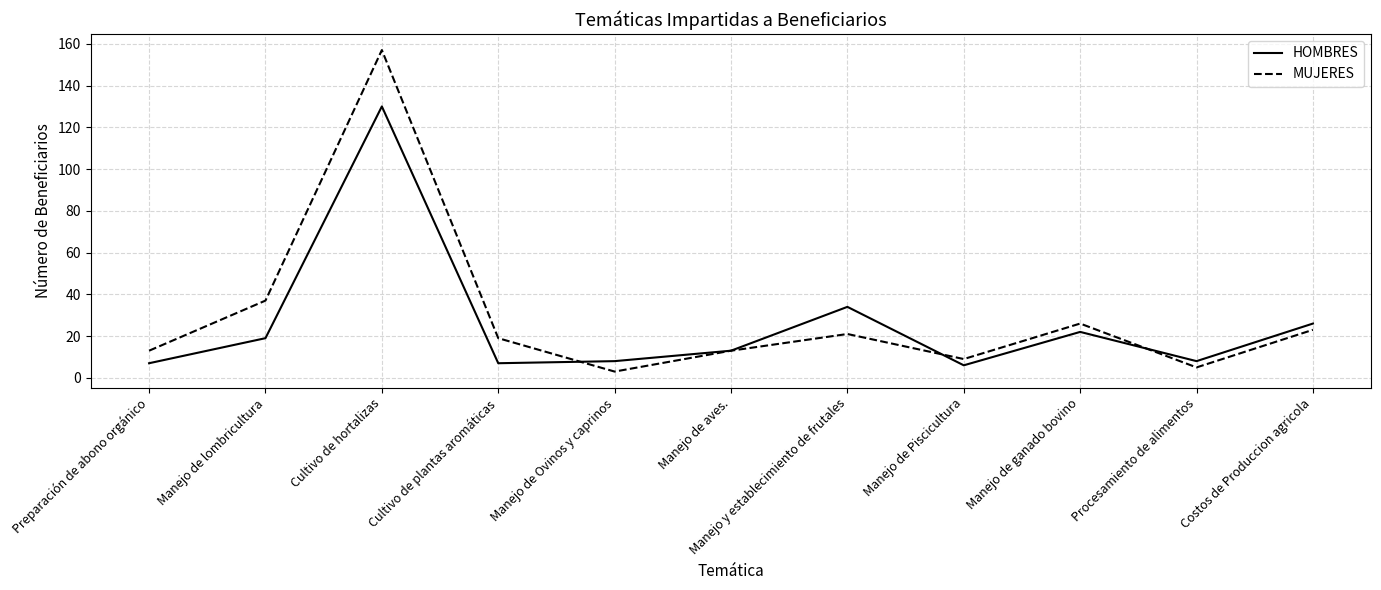

Rank the series by their average value, from highest to lowest.

MUJERES, HOMBRES